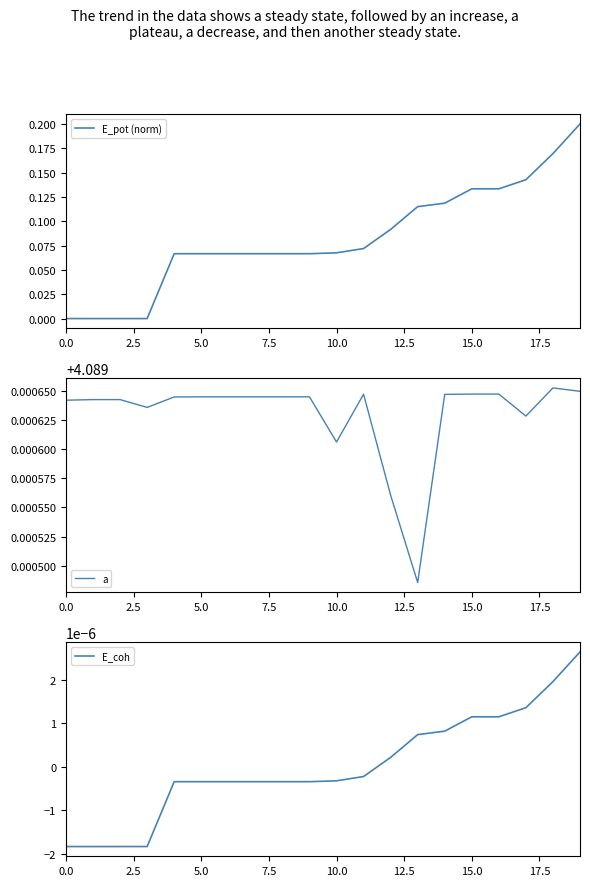

At which label does E_coh reach its peak?

19